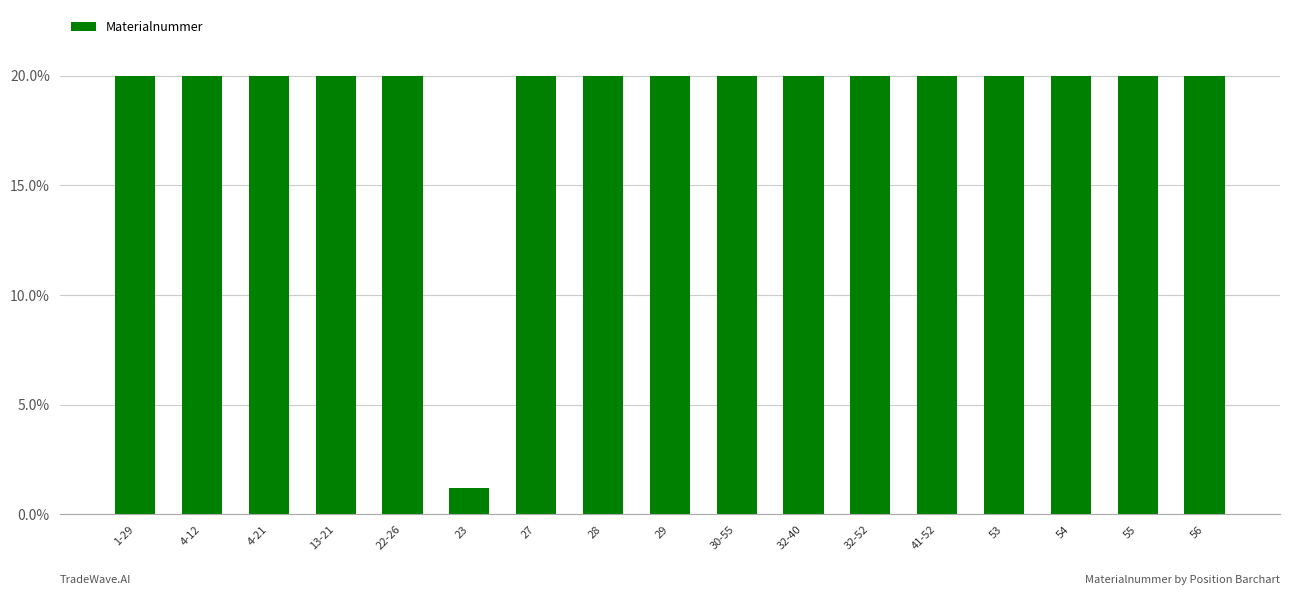

What is the label of the 2nd bar from the left?

4-12